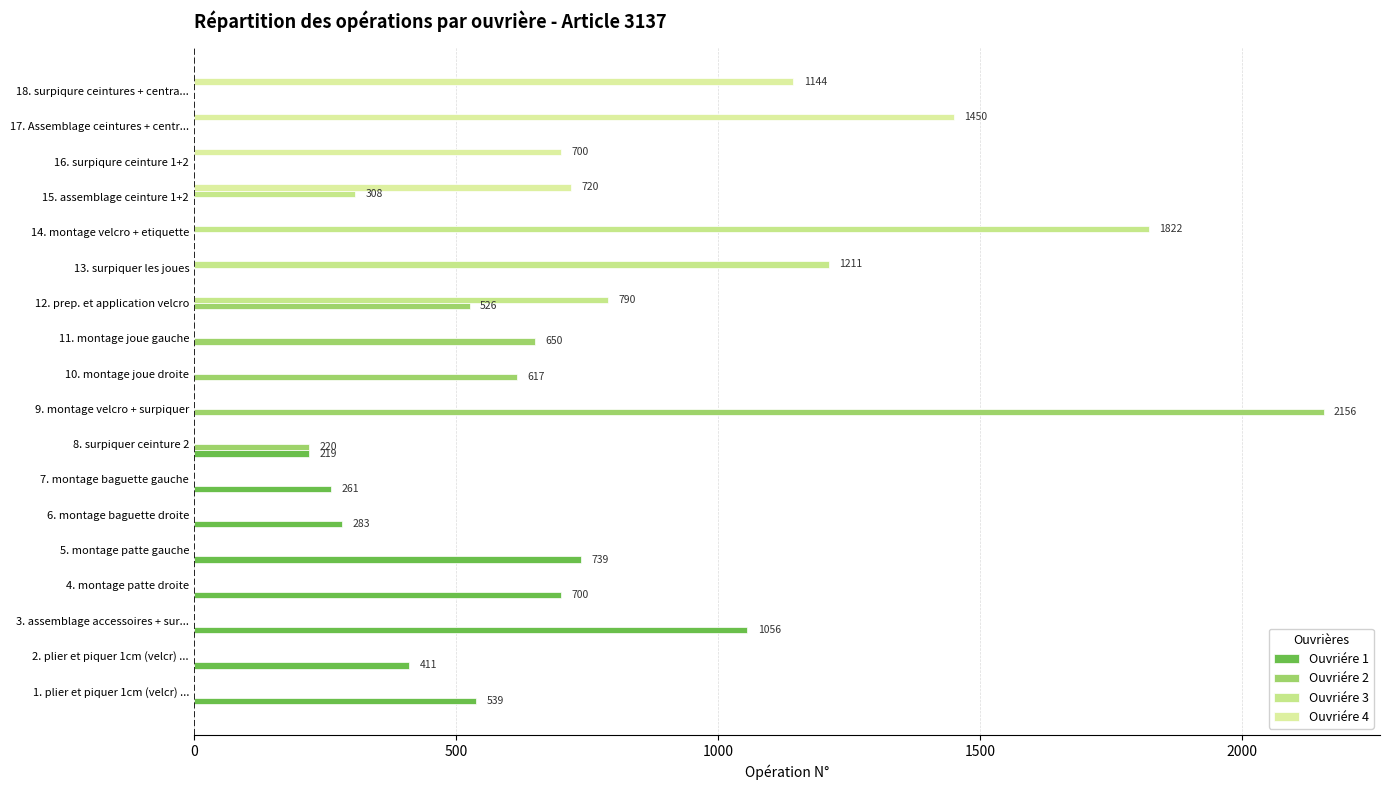

How many data points does each series have?

18